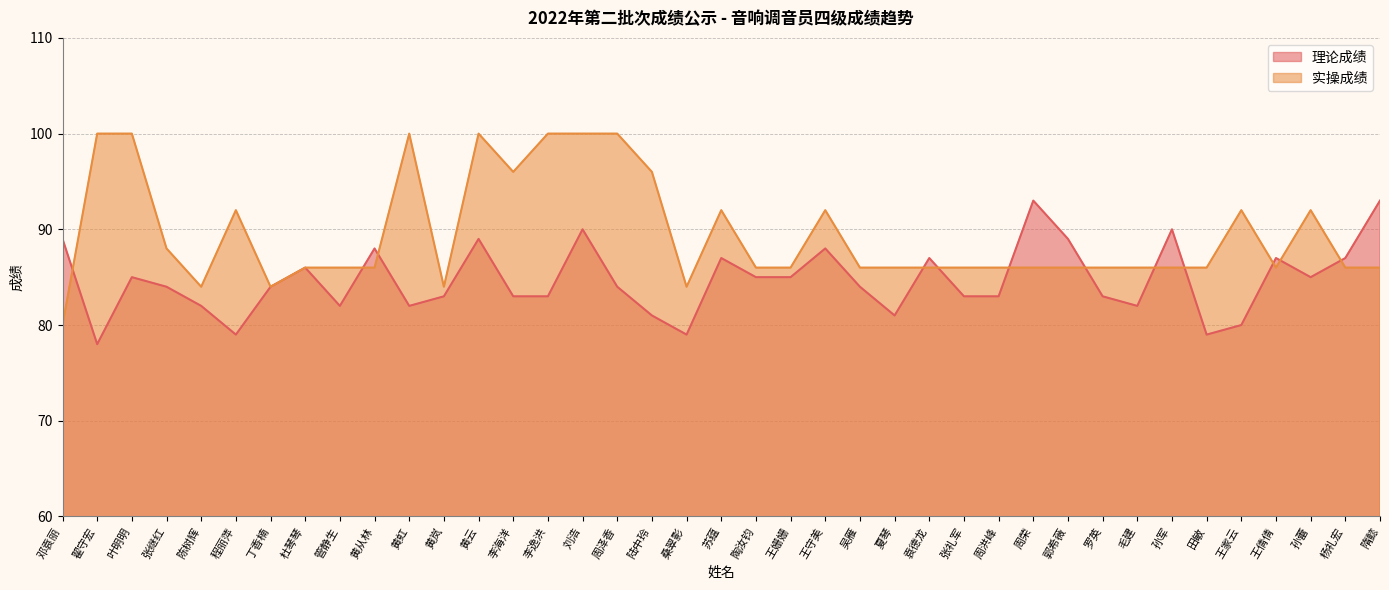

At which category does 理论成绩 reach its first local valley?

翟守宏